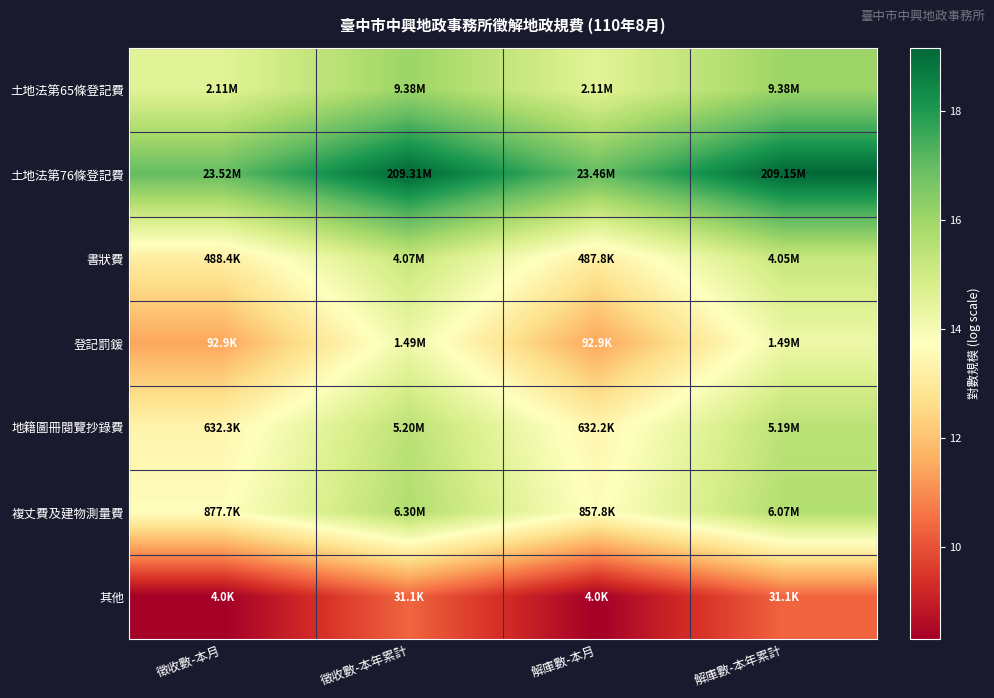

Which has a higher value, 徵收數-本月 or 解庫數-本月?

徵收數-本月